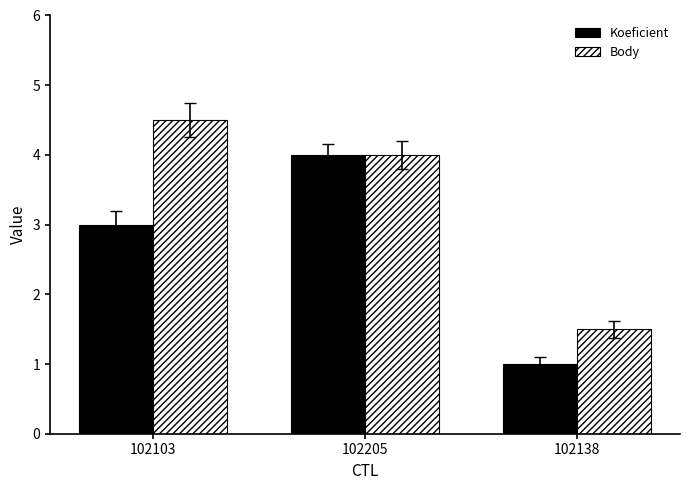

What is the approximate value of Body at 102103?

4.5